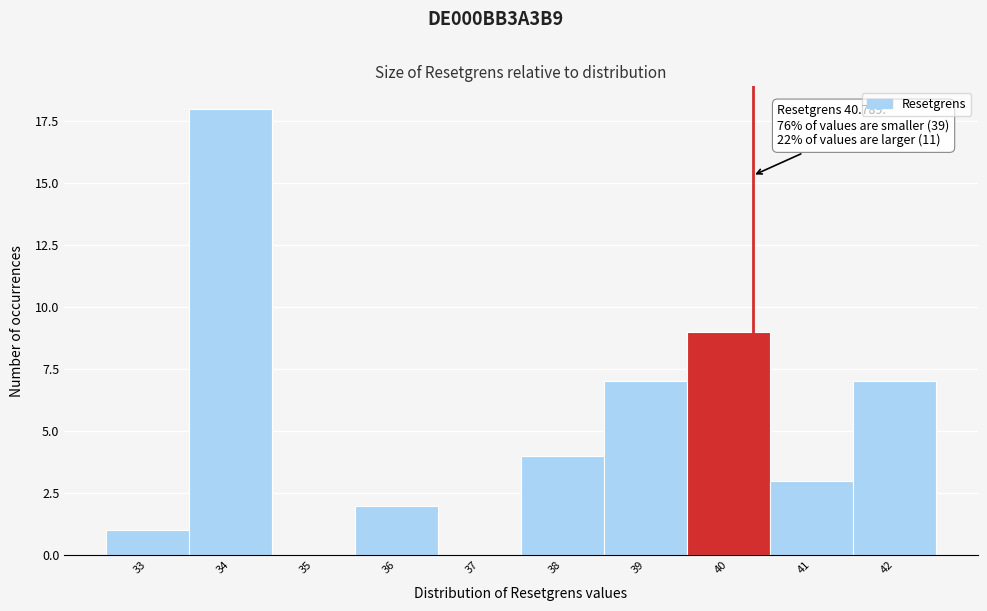

Reading left to right, list all the values displayed in this chart.

33=1	34=18	35=0	36=2	37=0	38=4	39=7	40=9	41=3	42=7